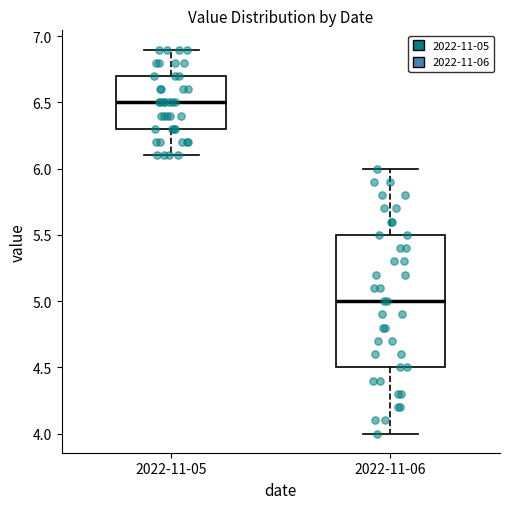

Which box is the tallest, from its lower edge to its upper edge?

2022-11-06